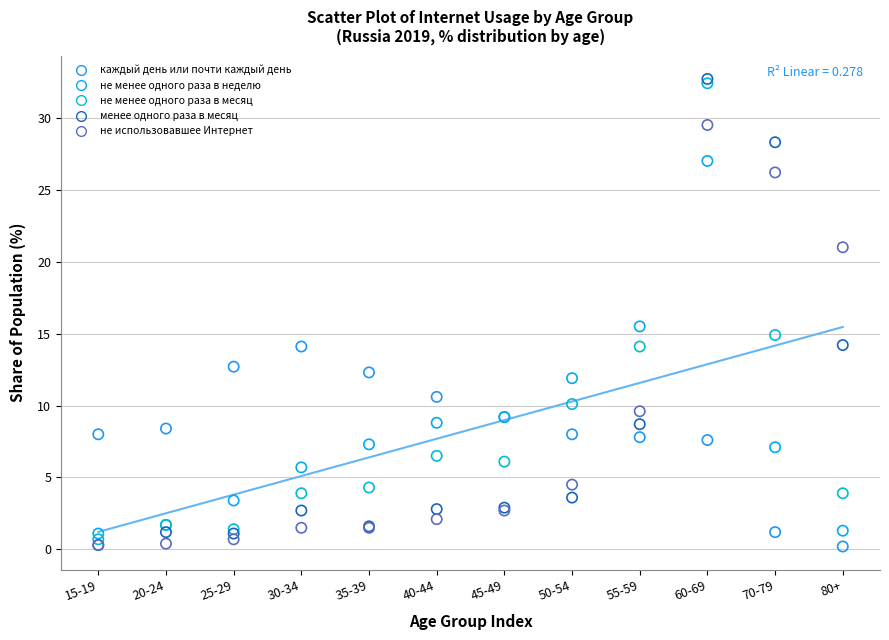

What are all the series names shown in the legend?

каждый день или почти каждый день, не менее одного раза в неделю, не менее одного раза в месяц, менее одного раза в месяц, не использовавшее Интернет